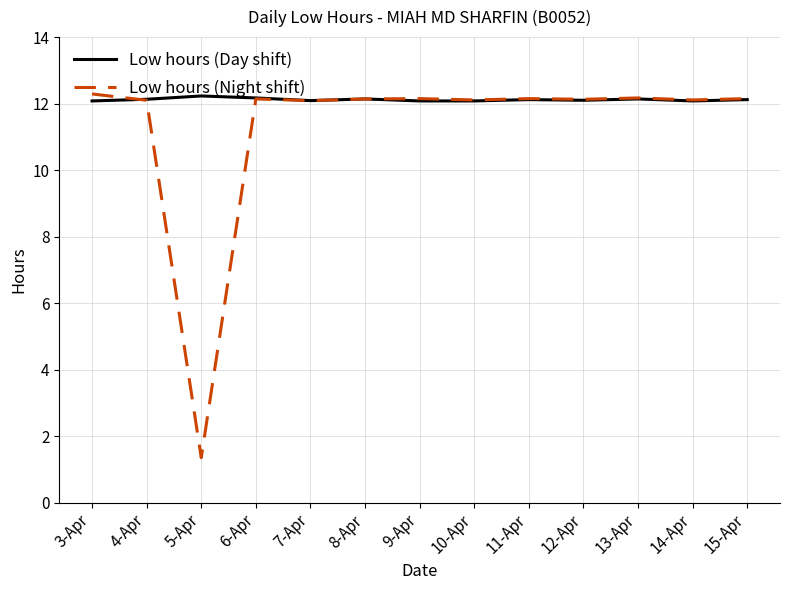

What is the average value of the Low hours (Night shift) series?

11.3